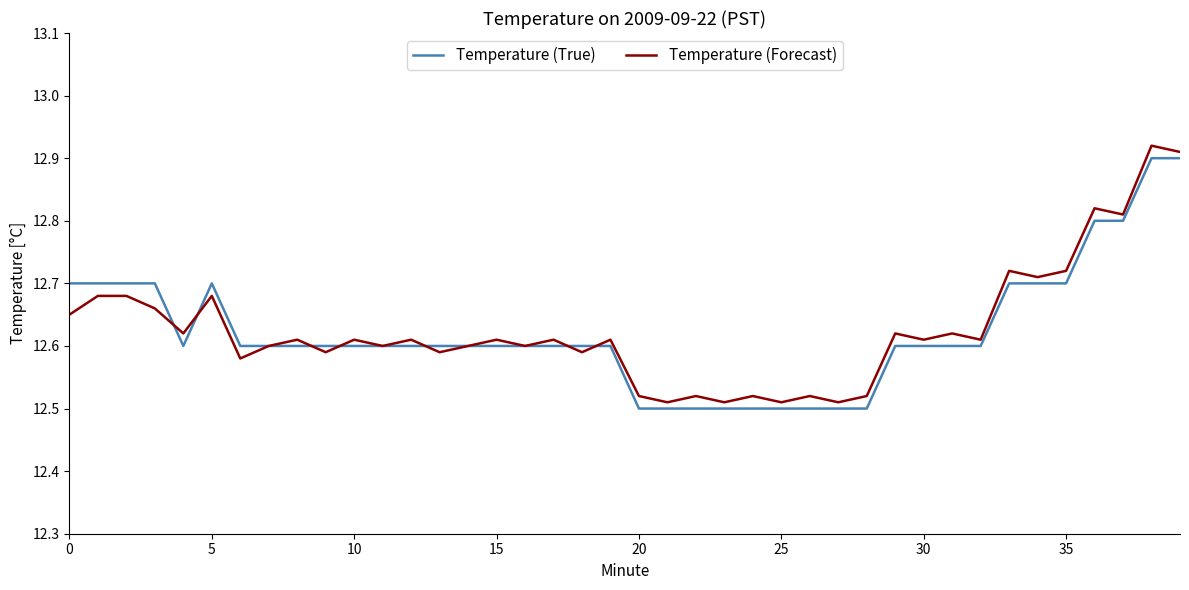

How many categories are shown in the chart?

40